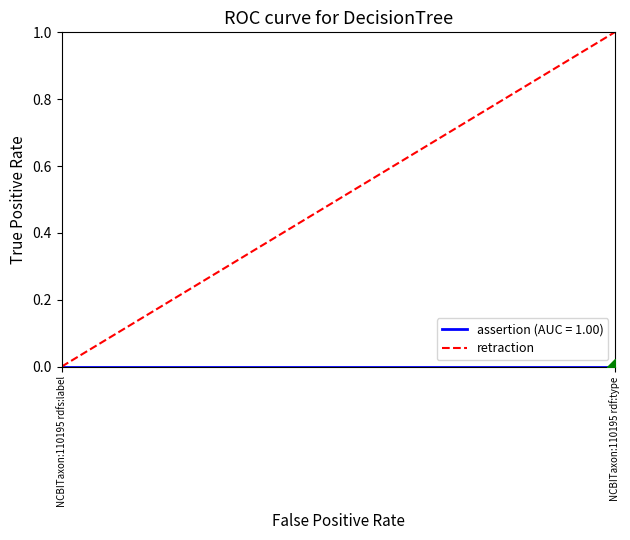

Rank the categories by value from highest to lowest.

NCBITaxon:110195 rdf:type, NCBITaxon:110195 rdfs:label